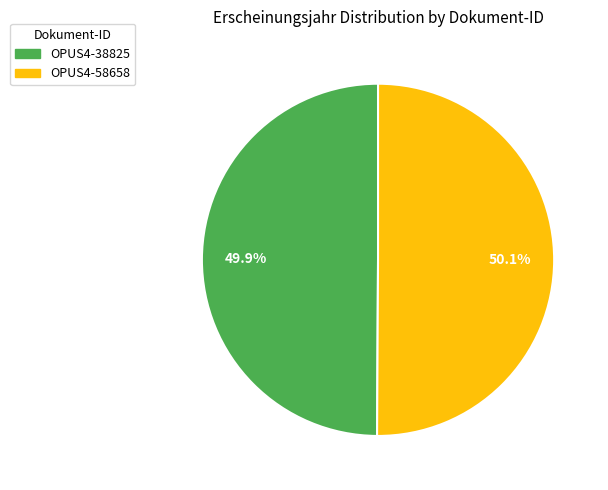

Is there any slice that represents more than half of the pie?

Yes